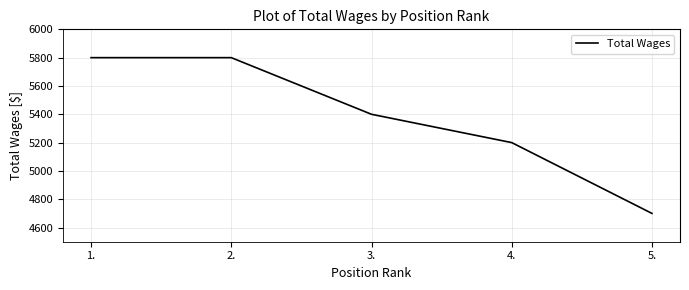

Read the value at 2..

5800